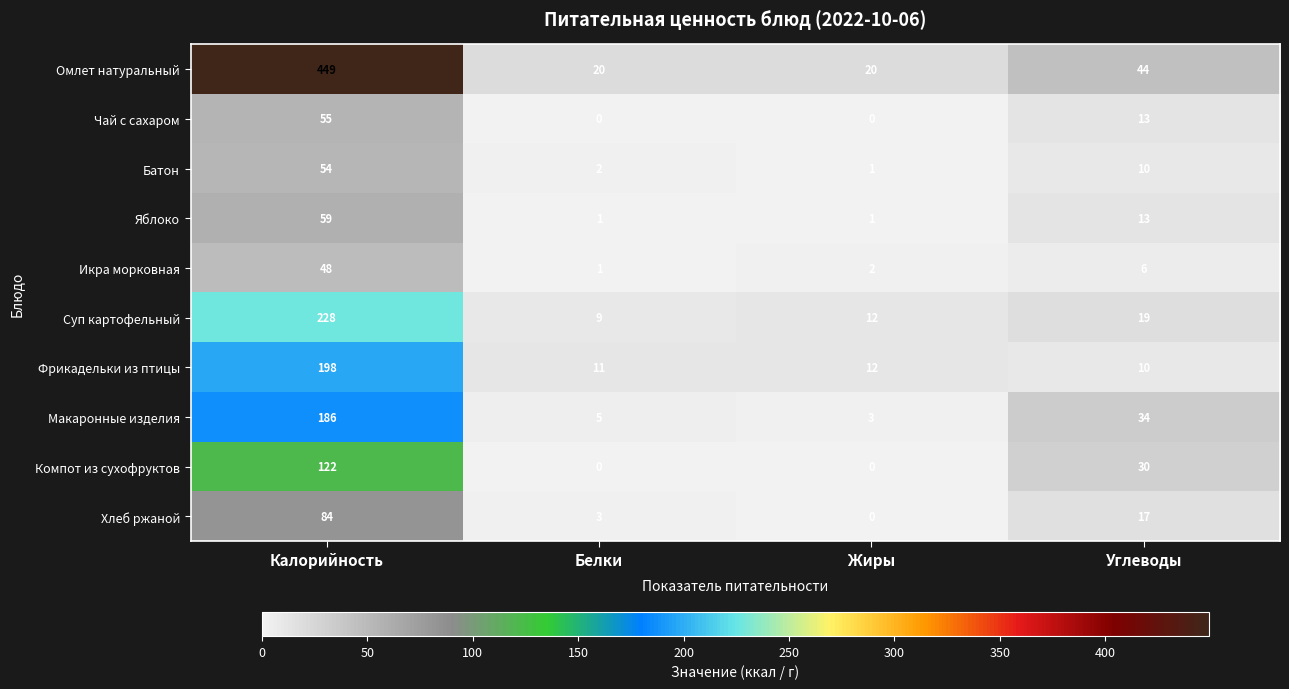

What value does the Компот из сухофруктов series have at Калорийность, to the nearest 10?

120